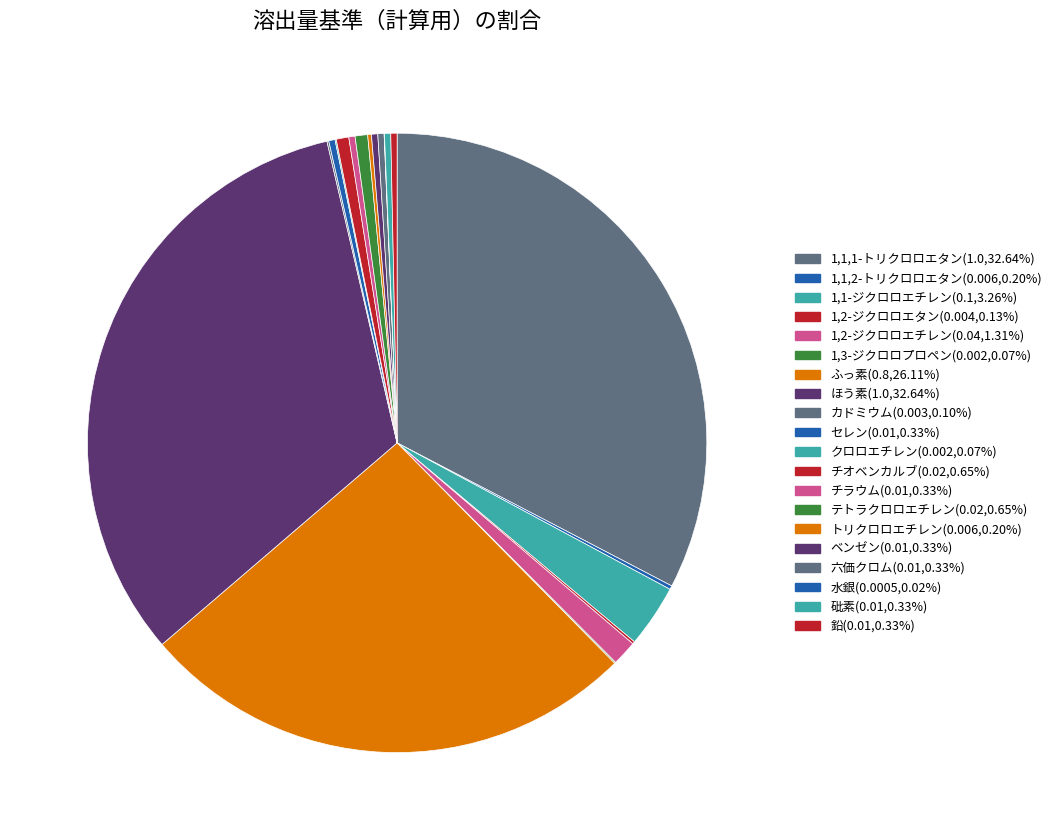

Count the number of slices in the pie.

20